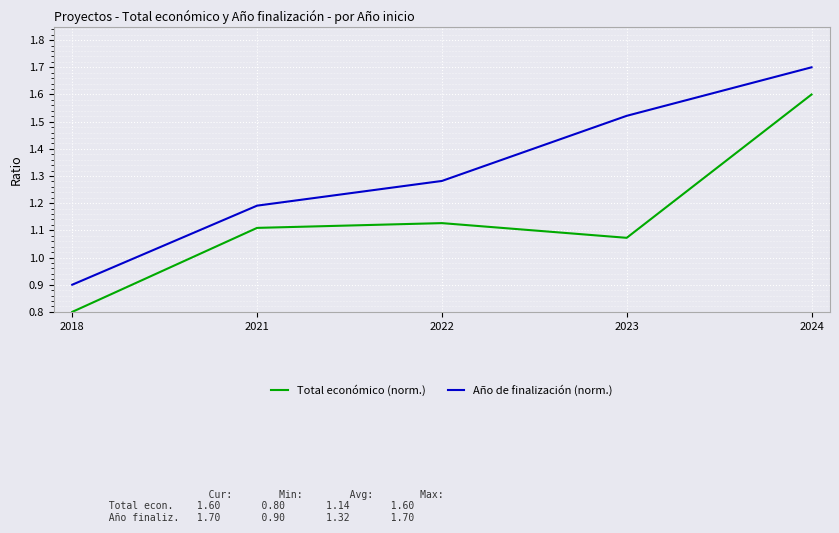

What value does the Año de finalización (norm.) series have at 2024?

1.7